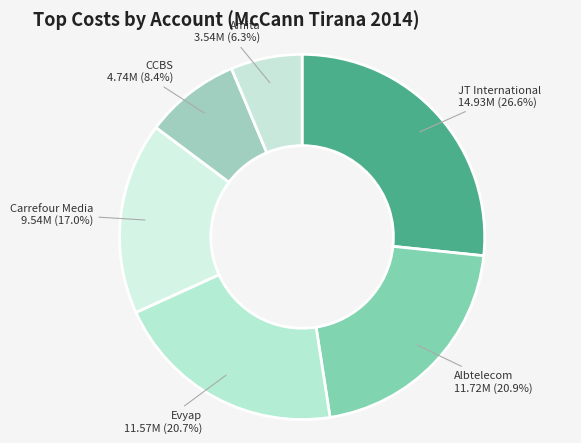

How many segments does this pie chart have?

6